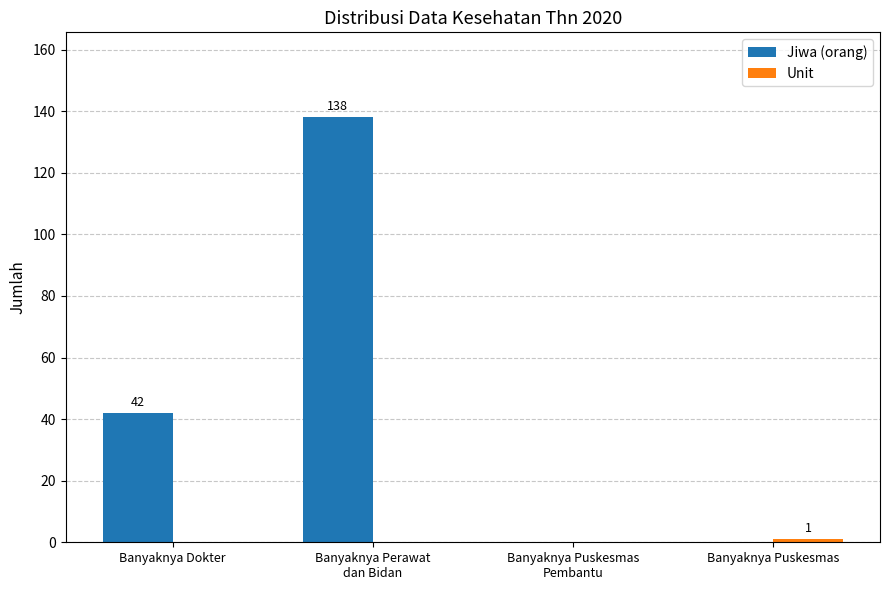

At which label is Jiwa (orang) closest to 69?

Banyaknya Dokter